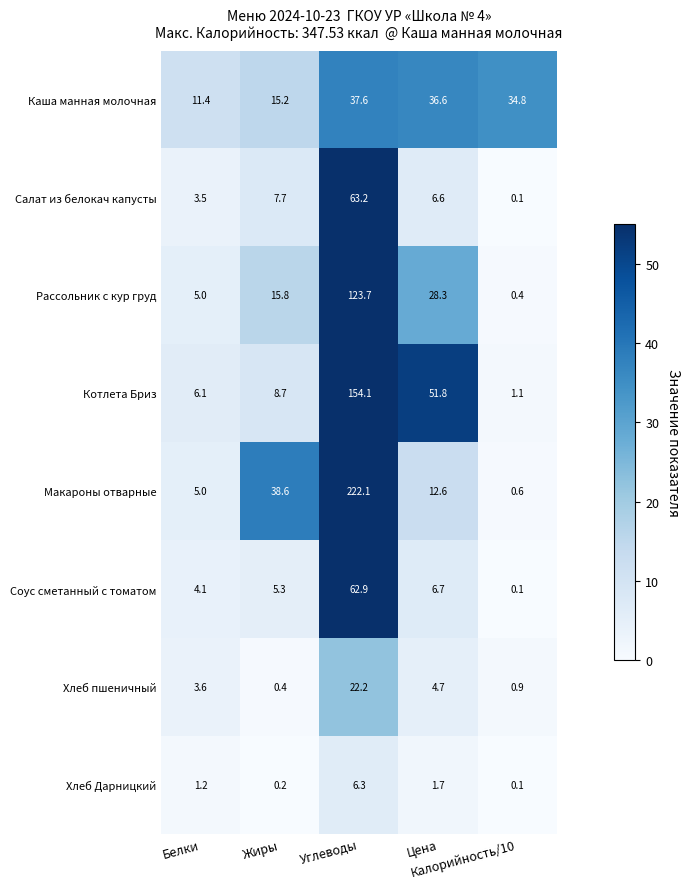

What is the average value of the Соус сметанный с томатом series?

15.8